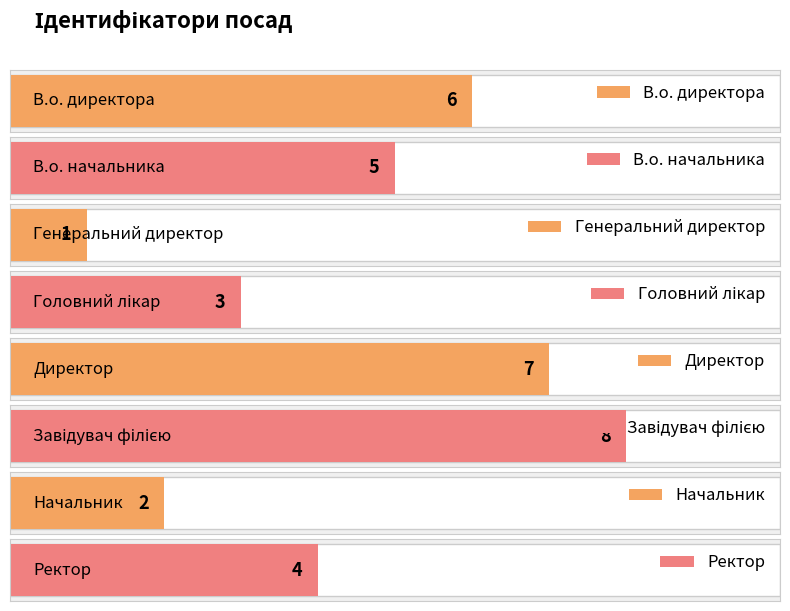

What is the smallest value displayed?

1